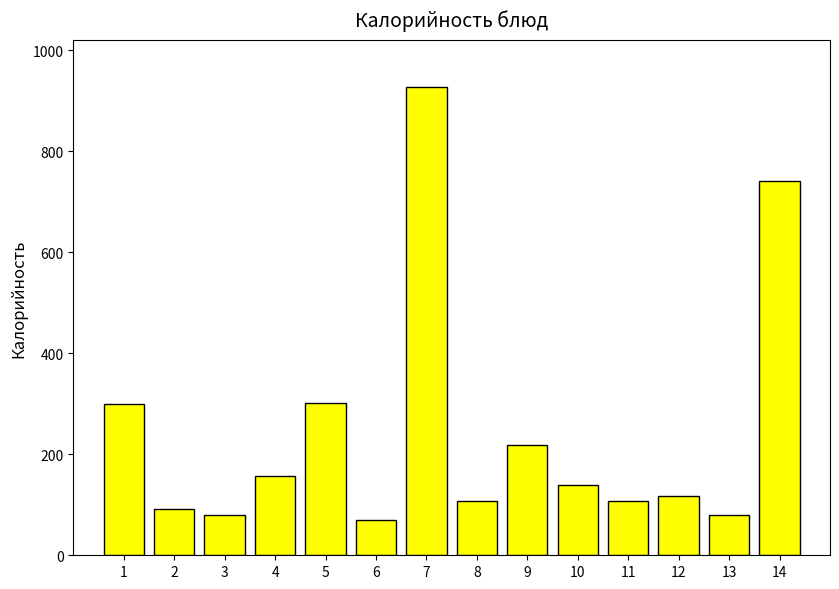

How many series are shown in this chart?

1